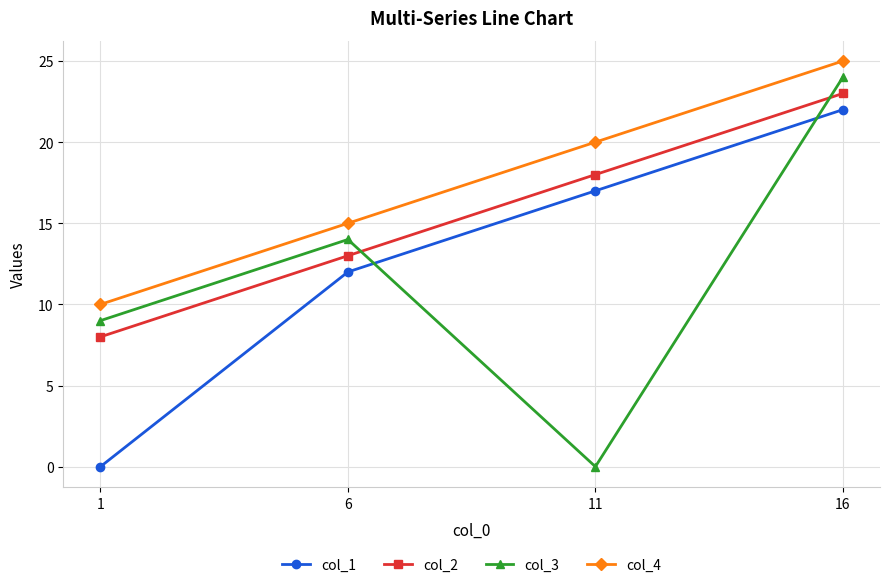

What is the difference between the maximum and minimum values in the col_1 series?

22